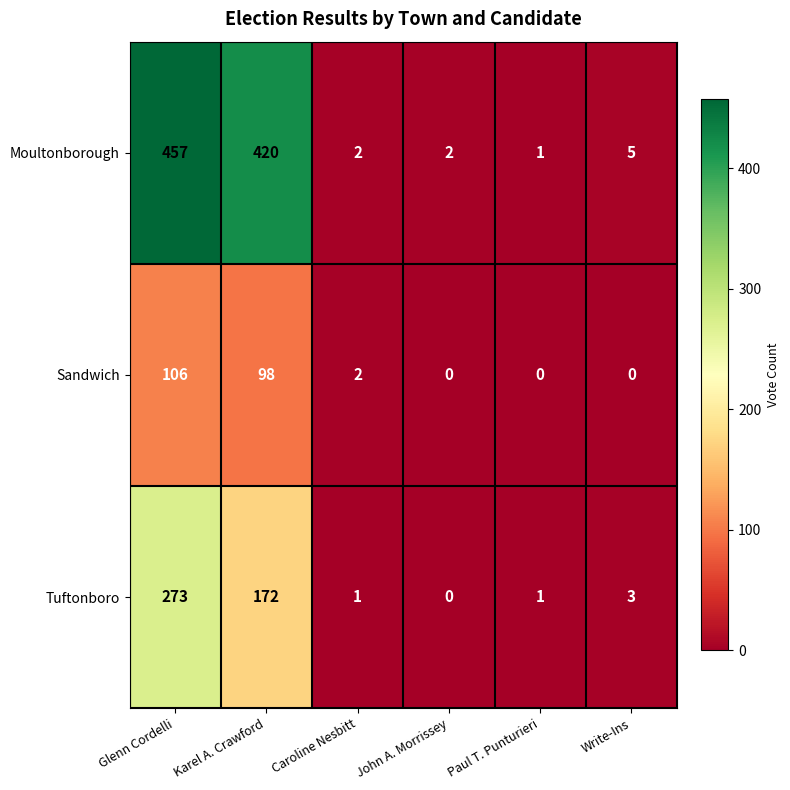

At which category is the sum across all series the highest?

Glenn Cordelli